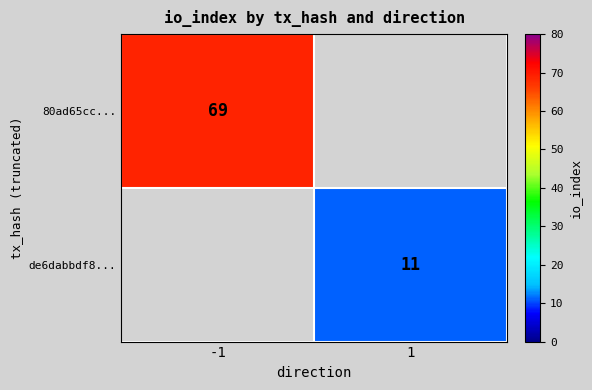

The de6dabbdf8... series shows 11 at 1. True or false?

True